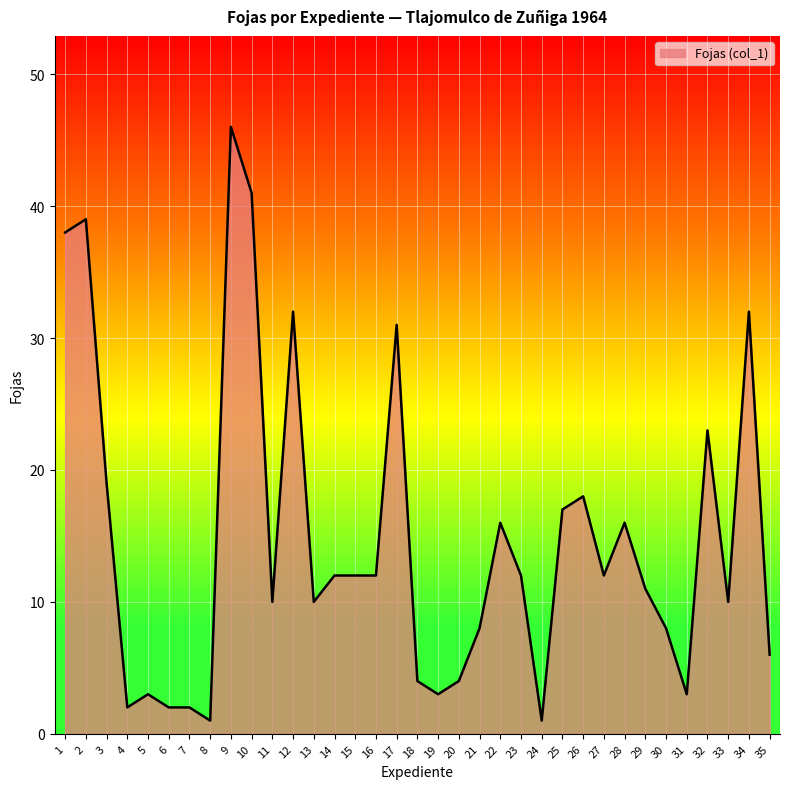

True or false: the data shows 5 at 14.

False